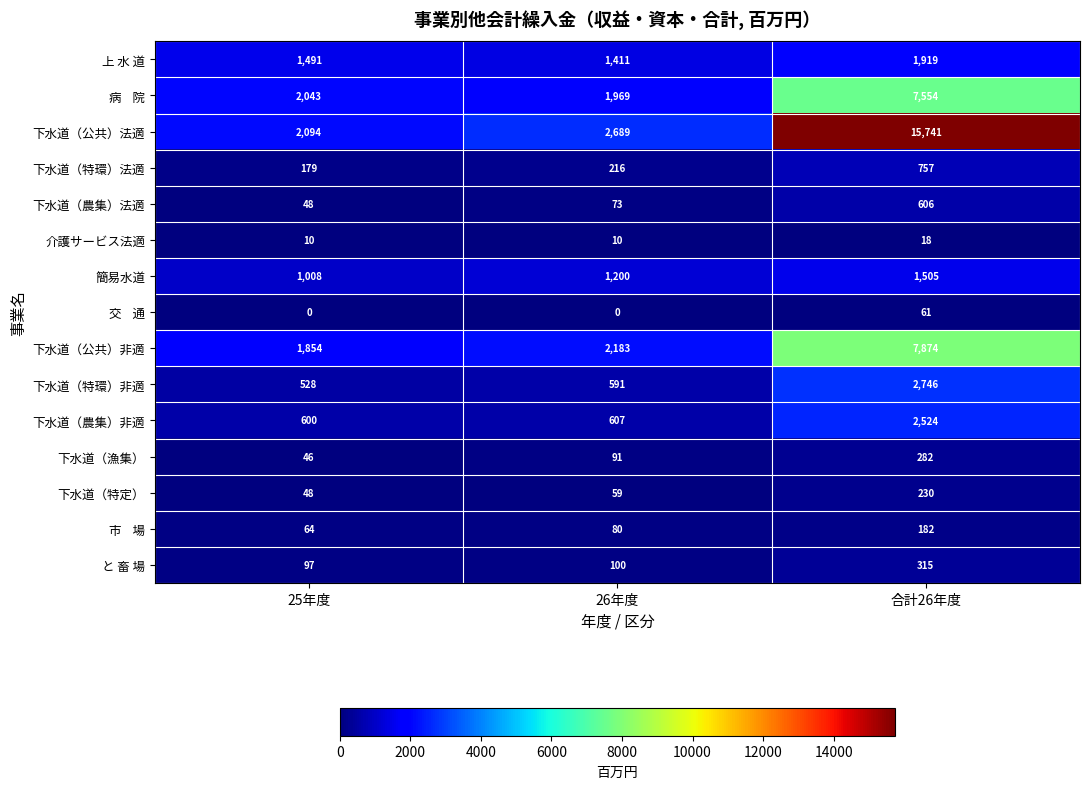

The value of と 畜 場 at 合計26年度 is 315. True or false?

True